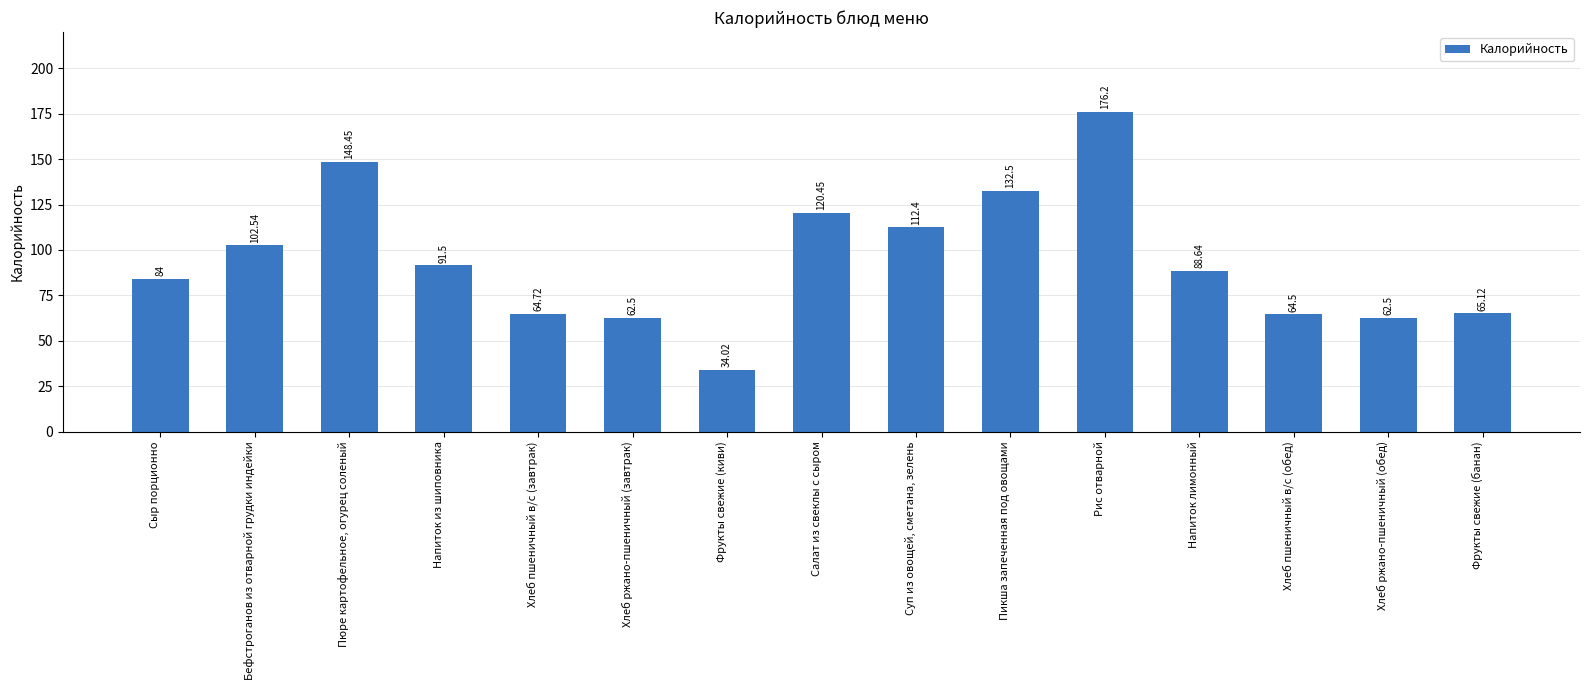

Which has a higher value, Бефстроганов из отварной грудки индейки or Хлеб пшеничный в/с (завтрак)?

Бефстроганов из отварной грудки индейки